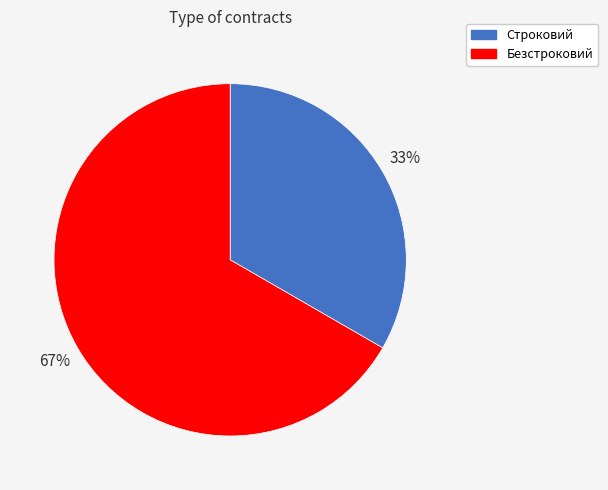

To the nearest percent, what percentage of the pie is Строковий?

33%